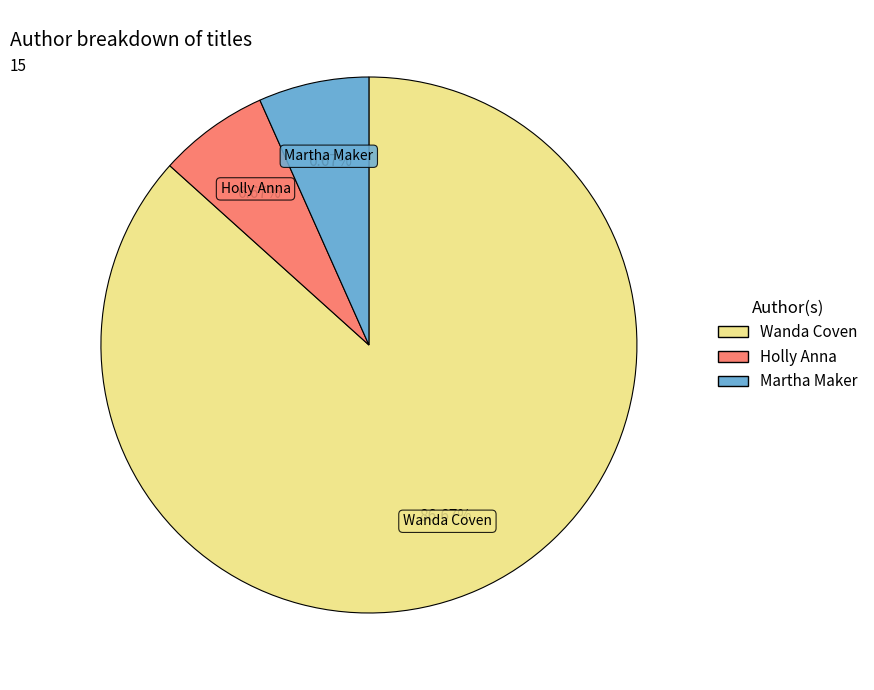

Is there a majority slice in this chart?

Yes